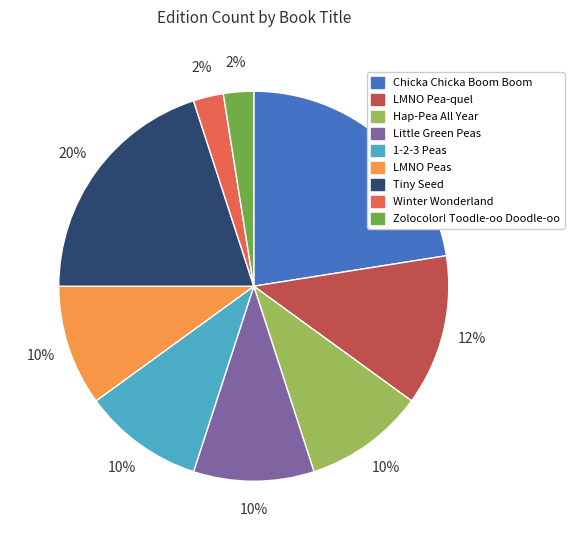

Is there any slice that represents more than half of the pie?

No